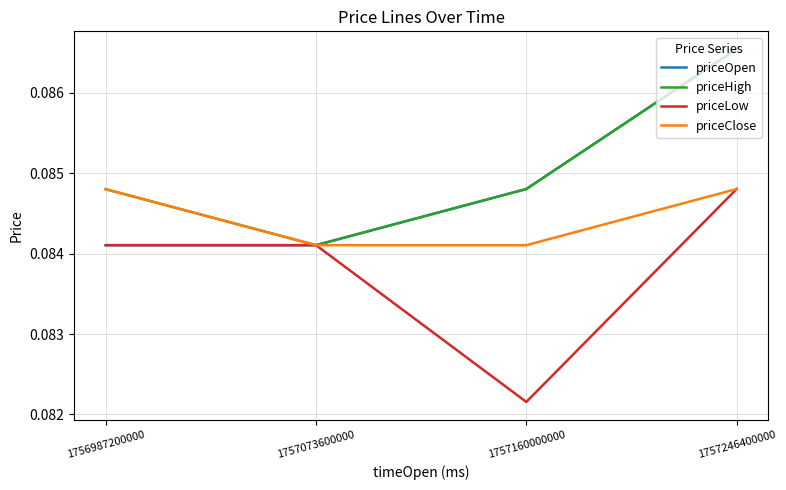

The priceClose series shows 0.0 at 1757246400000. True or false?

False